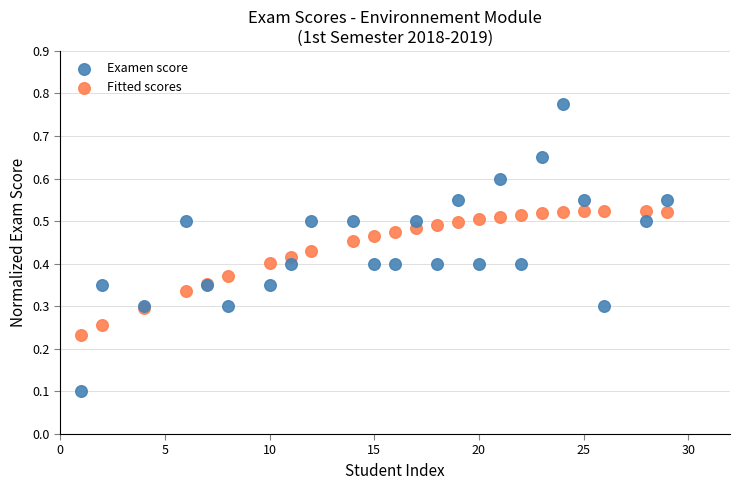

Which series contains the lowest Y value?

Examen score